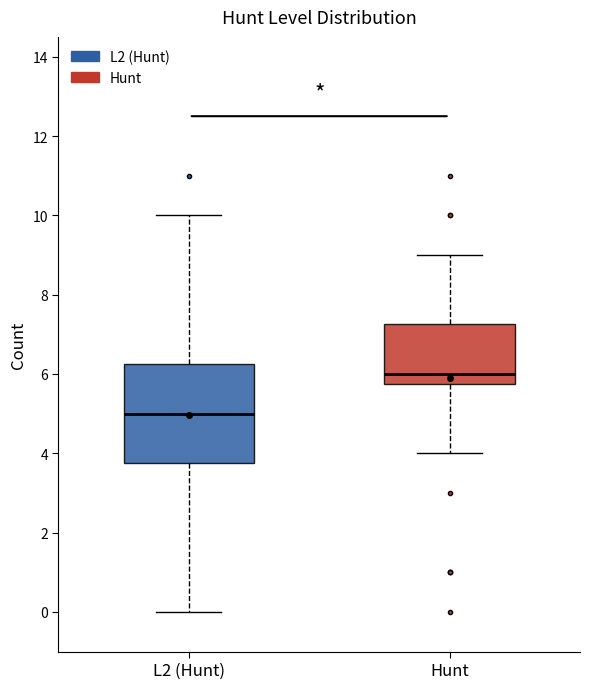

Reading left to right, read every box against the y-axis: the position of its median line, the range the box covers, and the ends of its whiskers. The values are not printed on the chart, so give them approximately, as read against the axis.

L2 (Hunt): median 5.0, box 3.8 to 6.2, whiskers 0.0 to 10.0
Hunt: median 6.0, box 5.8 to 7.2, whiskers 4.0 to 9.0